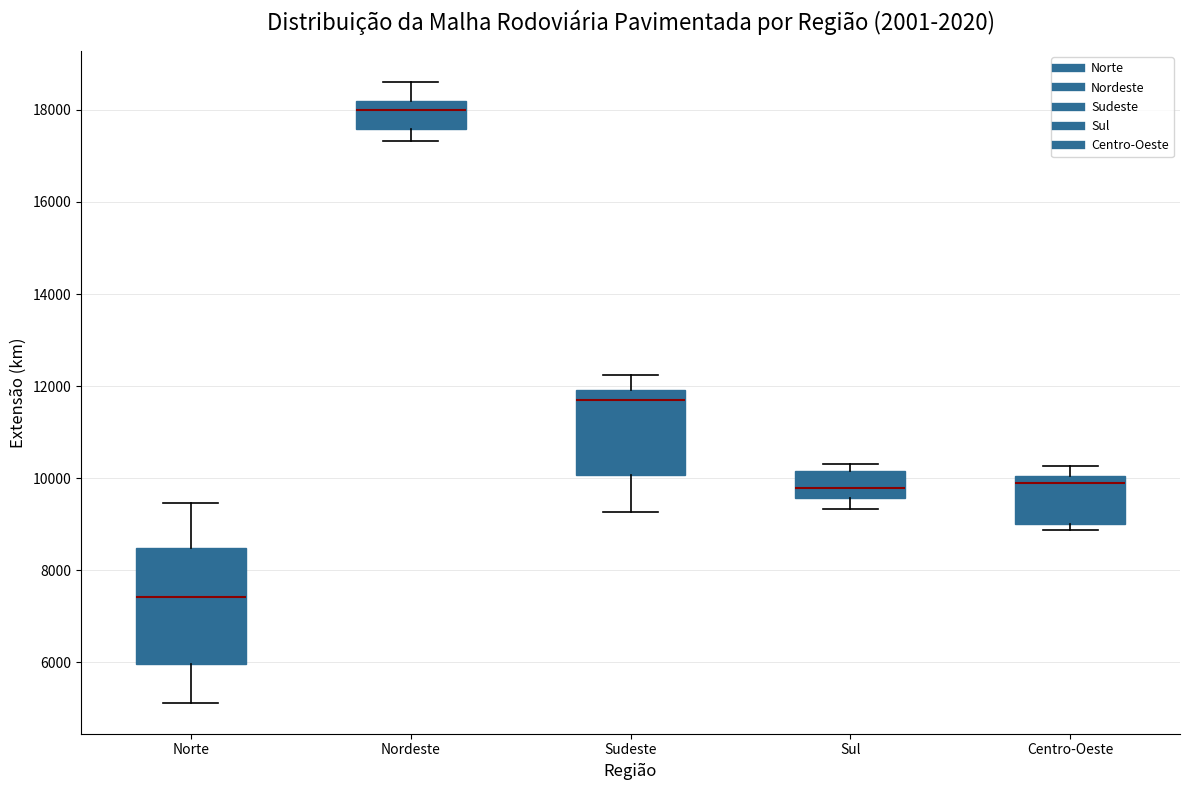

Which box's median line is the lowest?

Norte